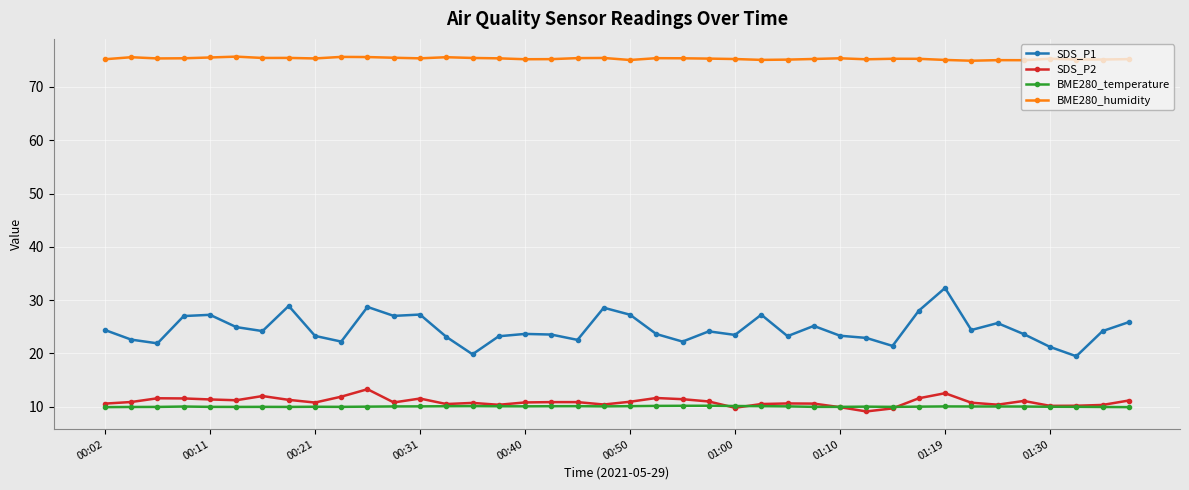

At how many categories does at least one series exceed 46?

40